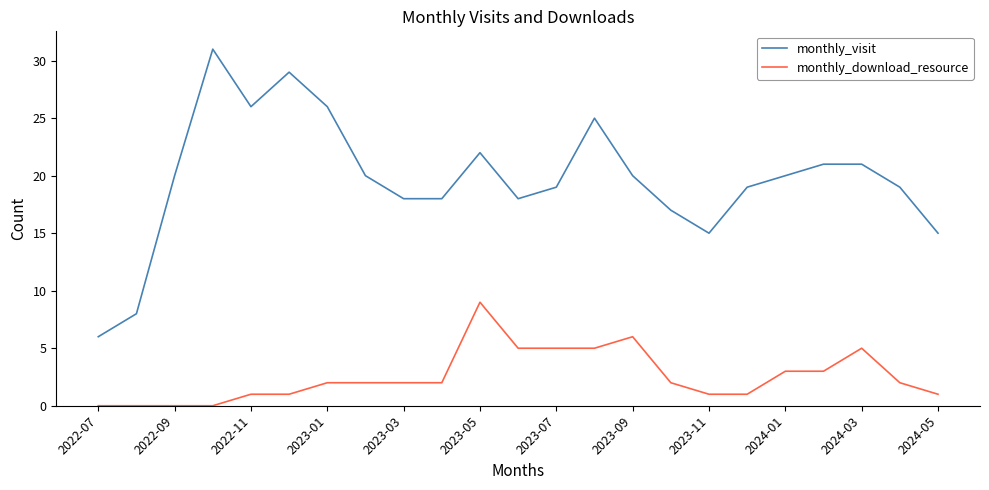

Reading left to right, list all the values displayed in this chart.

monthly_visit: 6	8	20	31	26	29	26	20	18	18	22	18	19	25	20	17	15	19	20	21	21	19	15
monthly_download_resource: 0	0	0	0	1	1	2	2	2	2	9	5	5	5	6	2	1	1	3	3	5	2	1